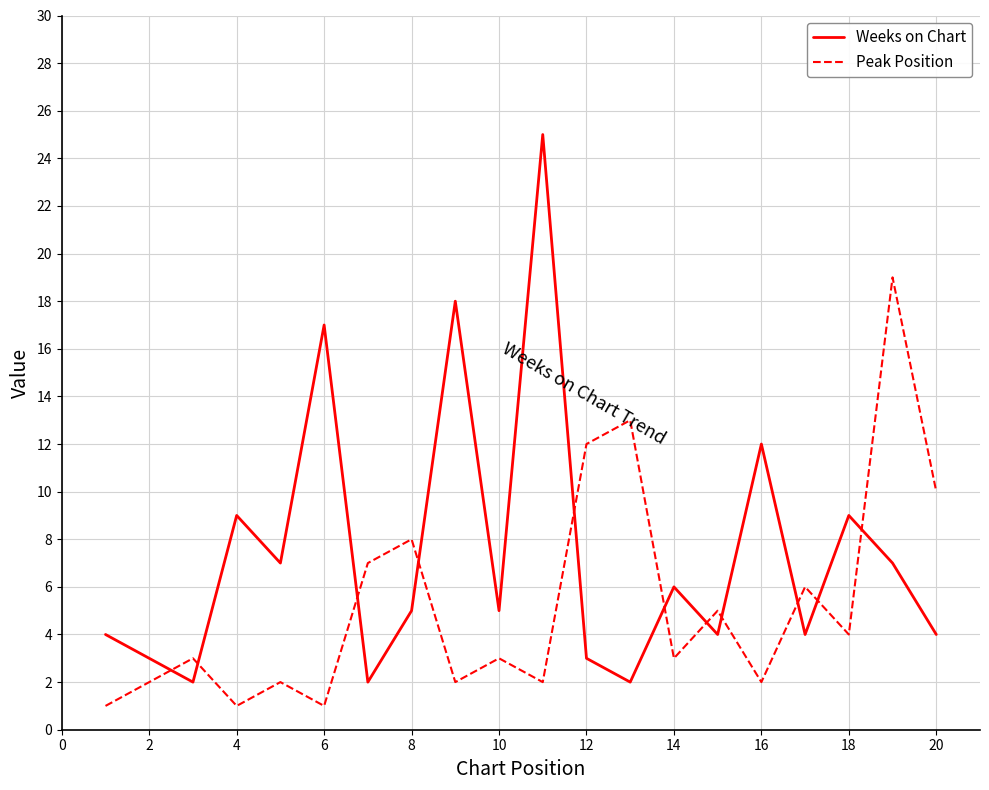

Reading left to right, extract all data points from this chart.

Weeks on Chart: 4	3	2	9	7	17	2	5	18	5	25	3	2	6	4	12	4	9	7	4
Peak Position: 1	2	3	1	2	1	7	8	2	3	2	12	13	3	5	2	6	4	19	10